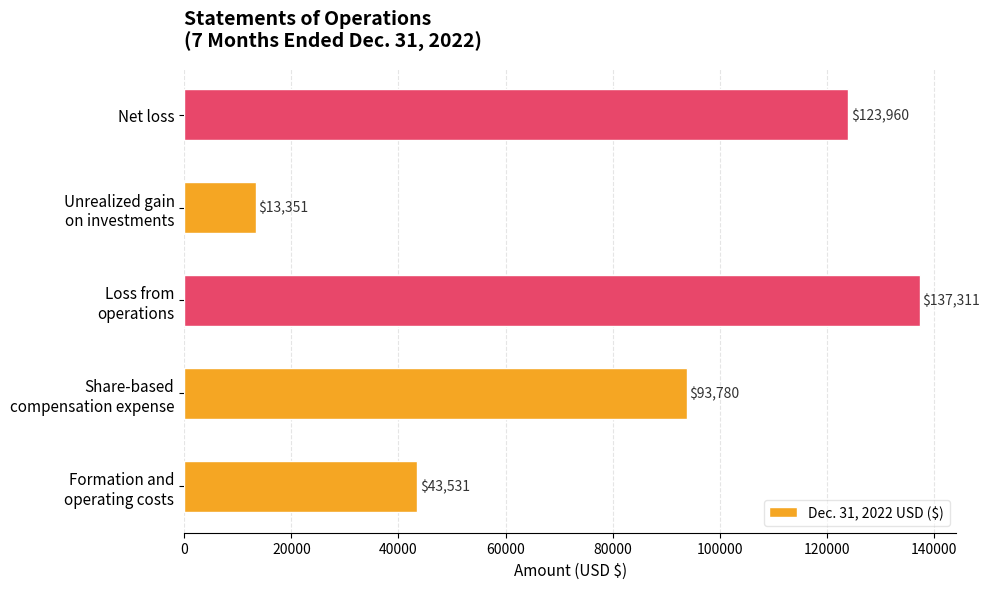

What value does the data have at Net loss, to the nearest 100?

124000